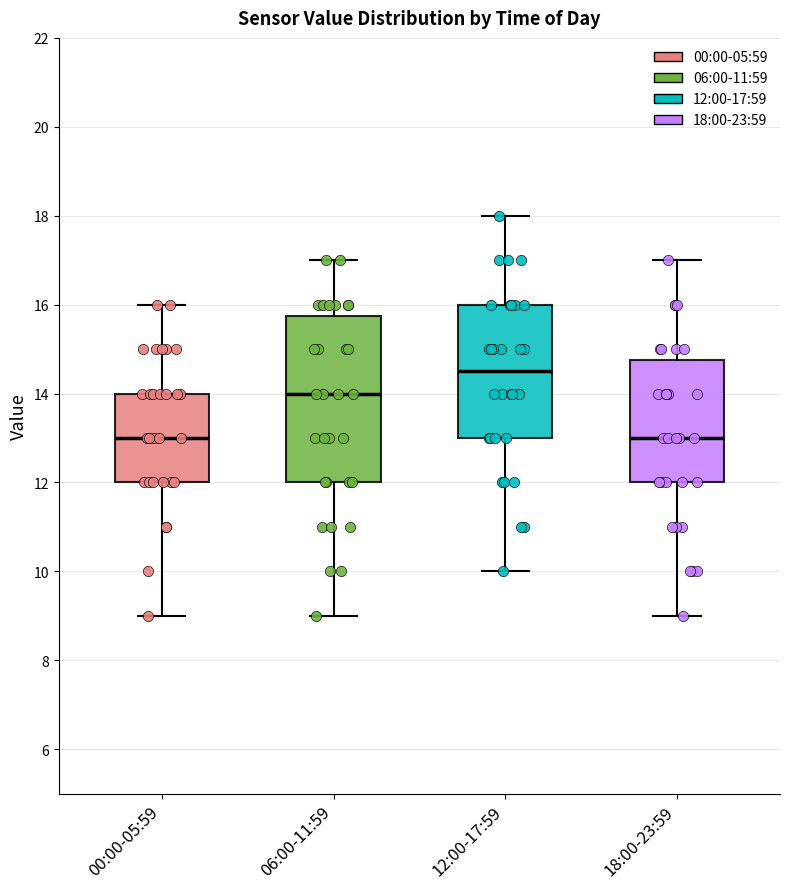

Reading left to right, transcribe this box plot: for each box, give where its median line is, the range the box spans, and where its two whiskers end, as read against the y-axis. The values are not printed on the chart, so give them approximately, as read against the axis.

00:00-05:59: median 13.0, box 12.0 to 14.0, whiskers 9.0 to 16.0
06:00-11:59: median 14.0, box 12.0 to 15.8, whiskers 9.0 to 17.0
12:00-17:59: median 14.6, box 13.0 to 16.0, whiskers 10.0 to 18.0
18:00-23:59: median 13.0, box 12.0 to 14.8, whiskers 9.0 to 17.0